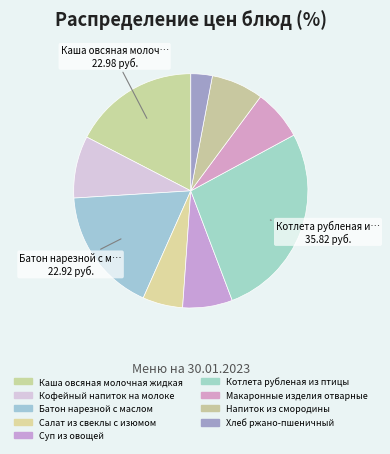

Which category has the smallest portion of the pie?

Хлеб ржано-пшеничный